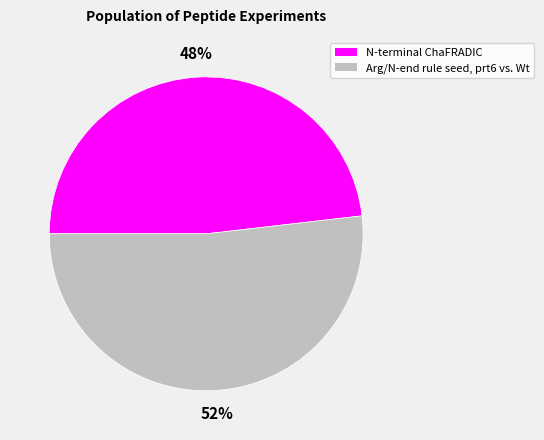

Which category has the smallest portion of the pie?

N-terminal ChaFRADIC